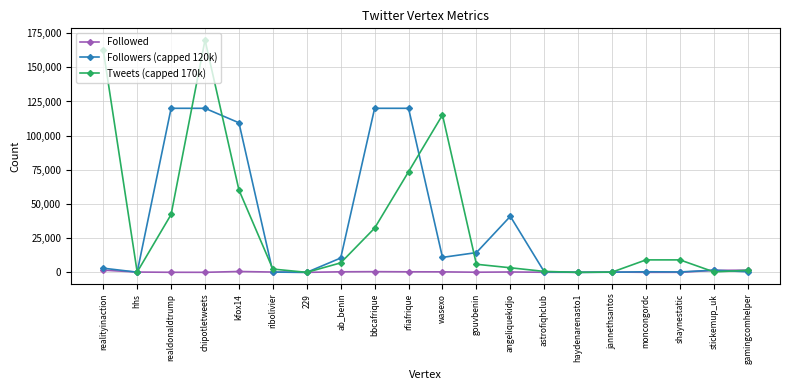

What is the spread (max minus min) of values at realityinaction?

160917